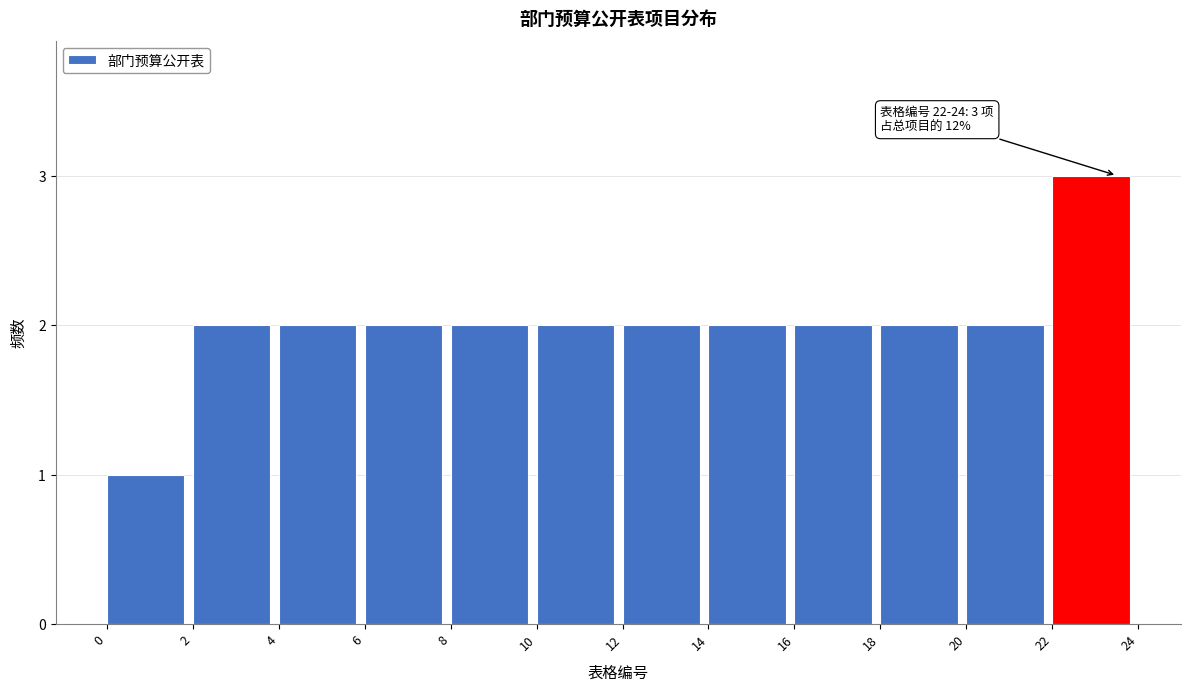

Which range on the x-axis has the tallest bar?

22 to 24